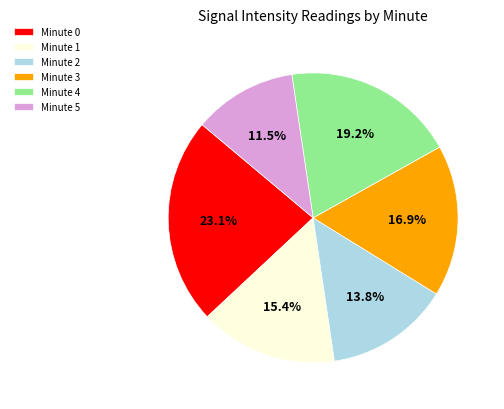

Between Minute 5 and Minute 3, which is larger?

Minute 3